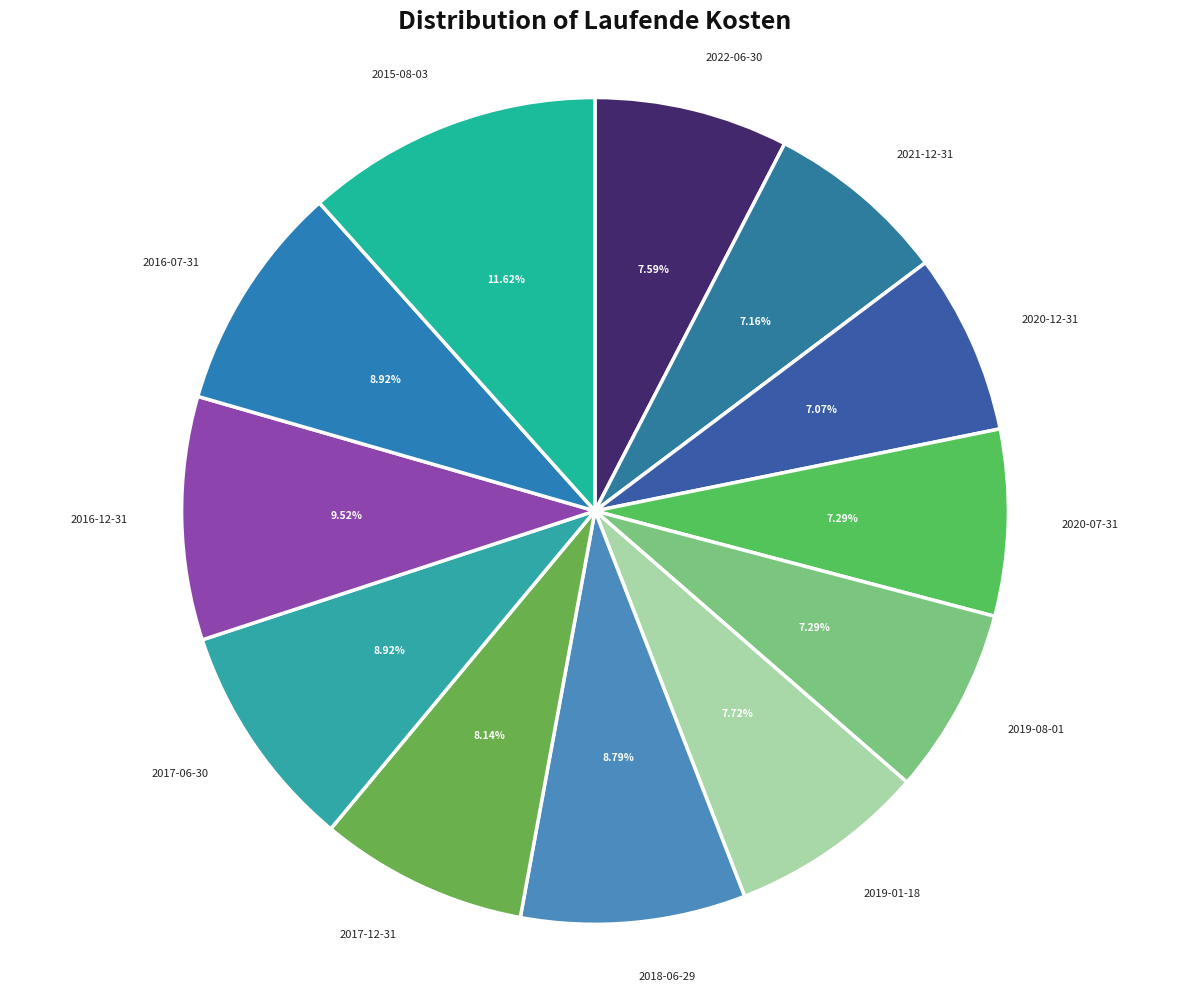

Is the sum of 2016-12-31 and 2020-12-31 greater than half?

No